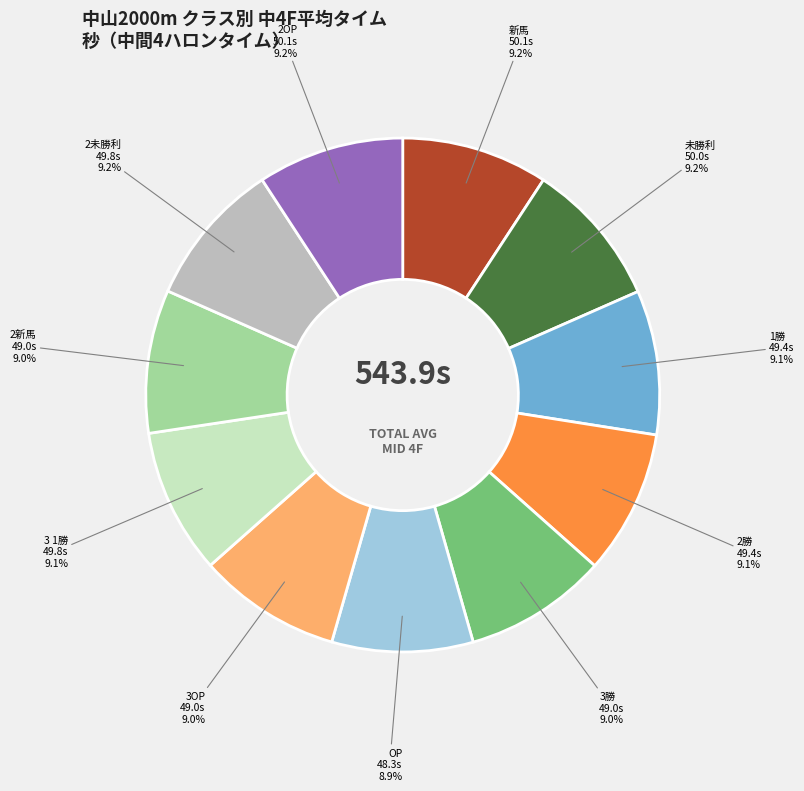

Is there any slice that represents more than half of the pie?

No